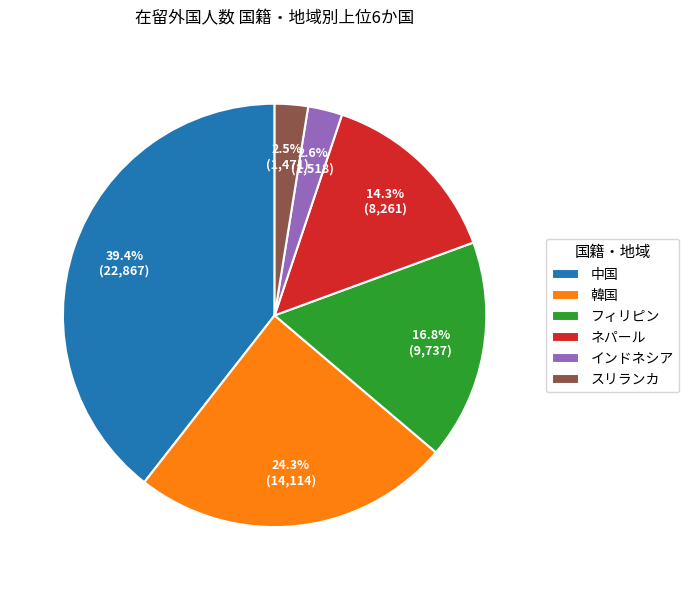

Do フィリピン and インドネシア together represent more than half of the pie?

No